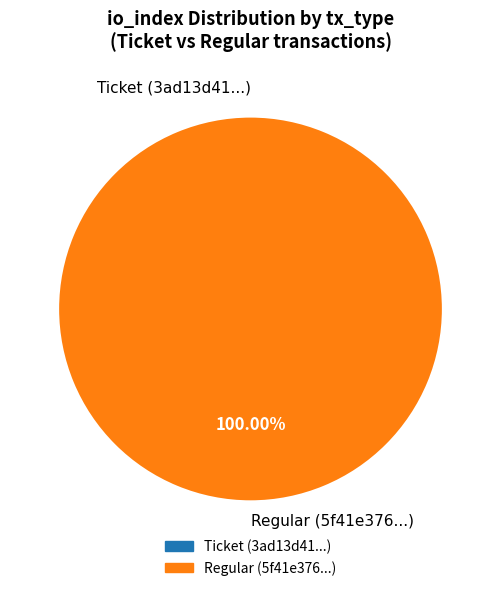

What percentage is the Regular slice, to the nearest percent?

100%